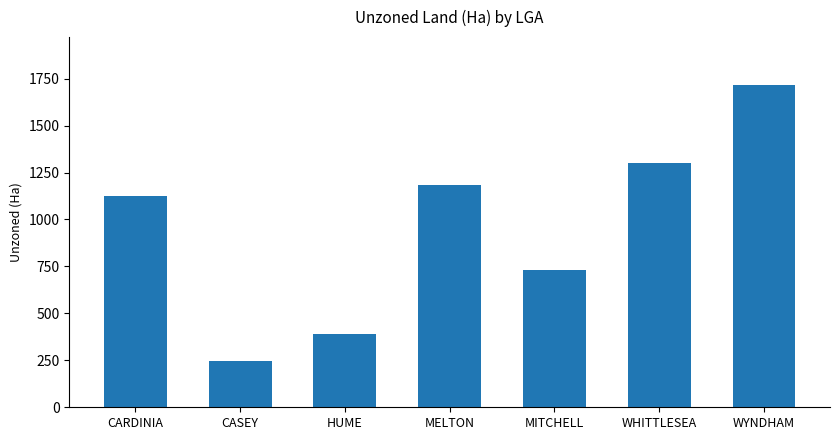

What is the ratio of the value at WHITTLESEA to the value at HUME?

3.3